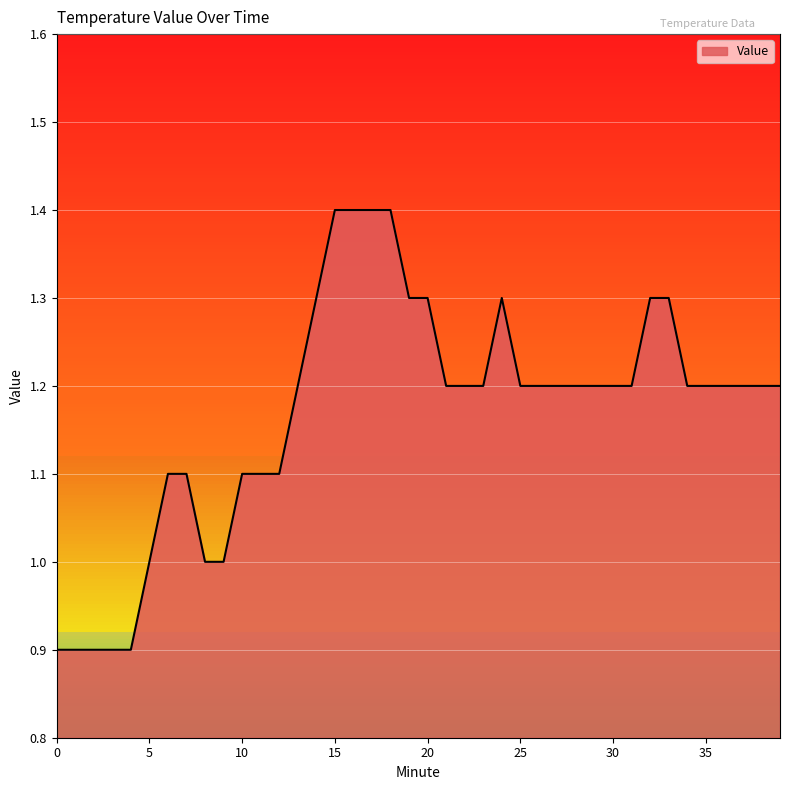

What is the sum of the values at 20 and 11?

2.4